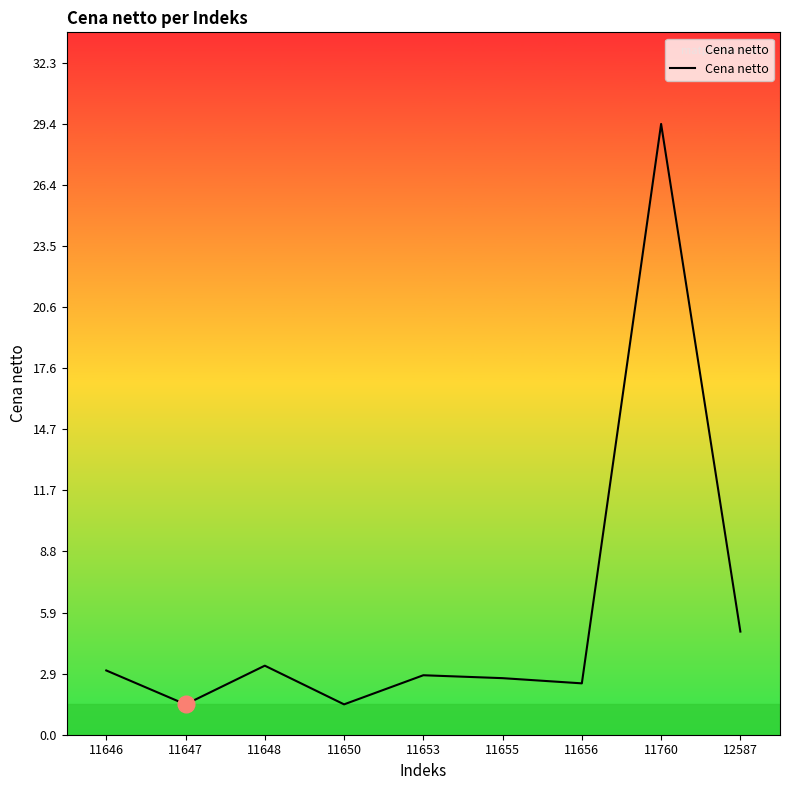

Is it true that the value at 11647 is 1.5?

True